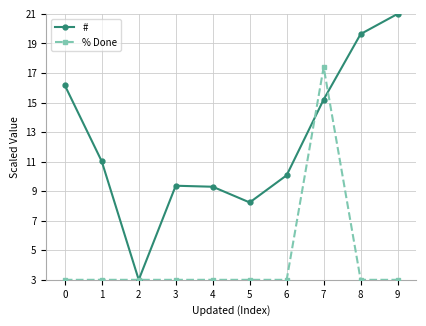

Does the chart have visible grid lines?

Yes